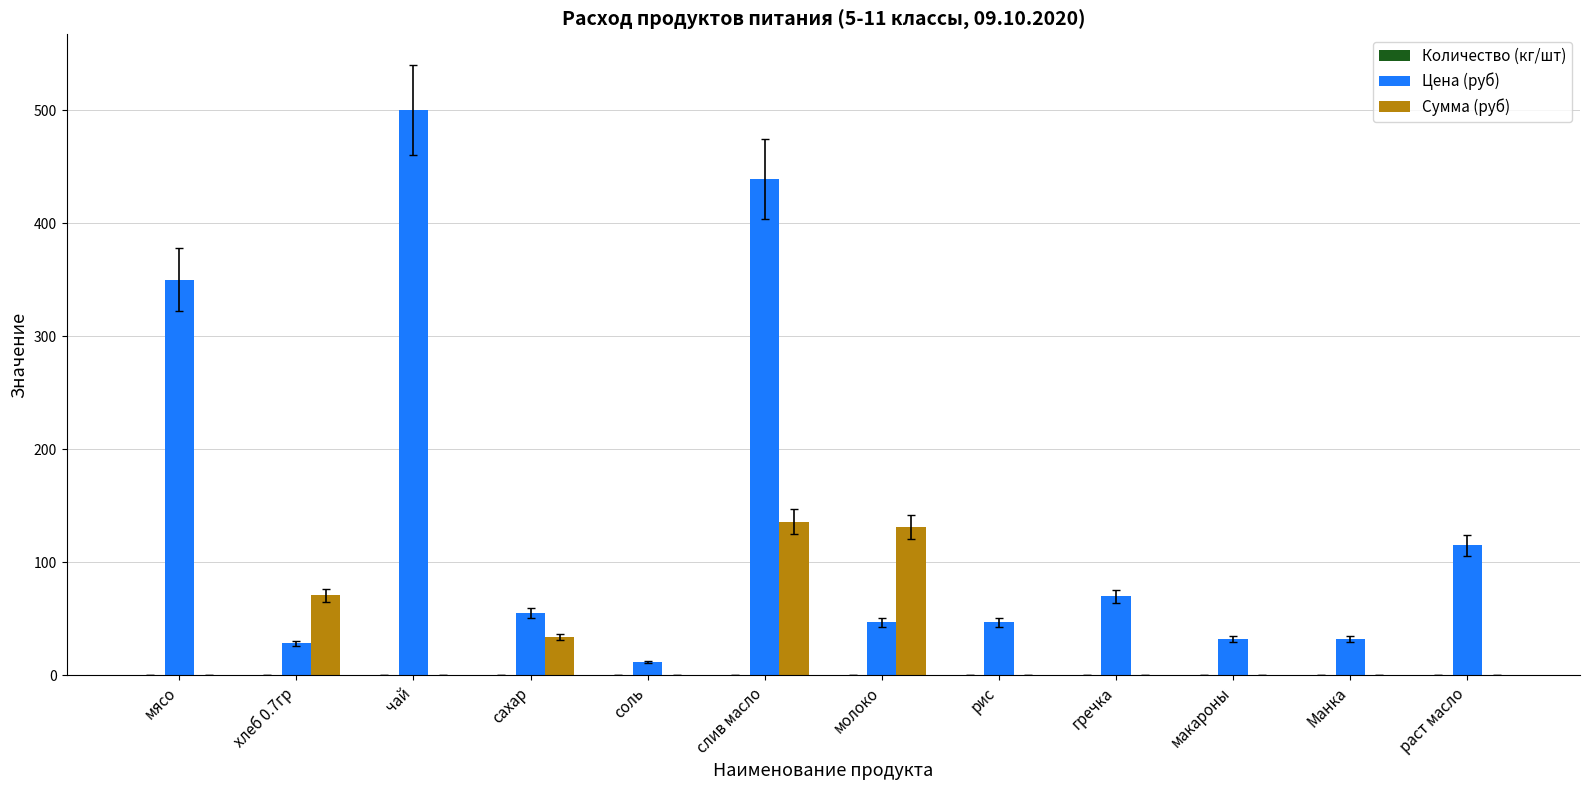

Where is Цена (руб) nearest to the value 256?

мясо